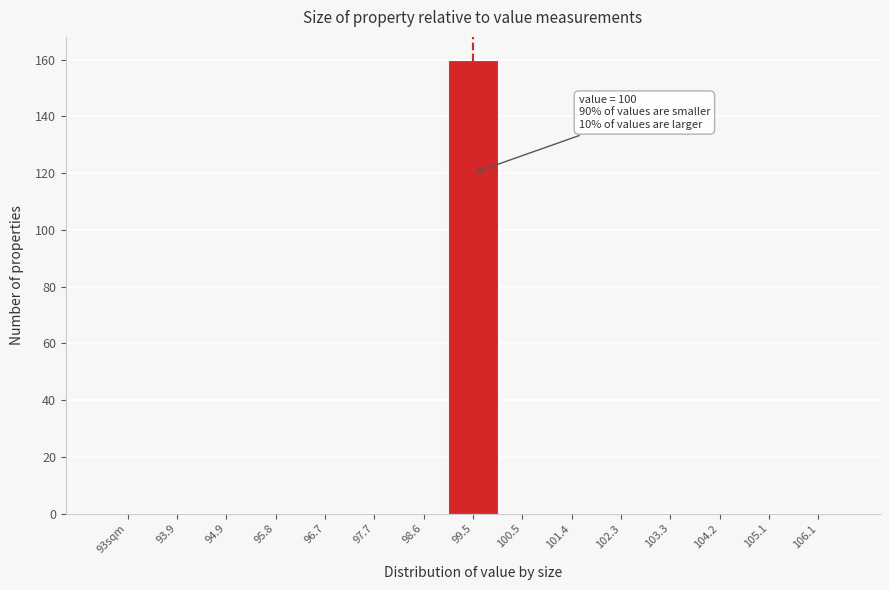

Reading left to right, list all the values displayed in this chart.

93sqm=0	93.9=0	94.9=0	95.8=0	96.7=0	97.7=0	98.6=0	99.5=160	100.5=0	101.4=0	102.3=0	103.3=0	104.2=0	105.1=0	106.1=0